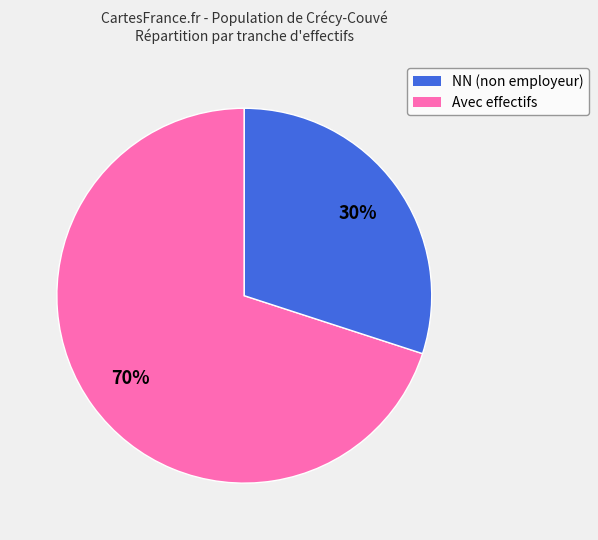

Is there any slice that represents more than half of the pie?

Yes